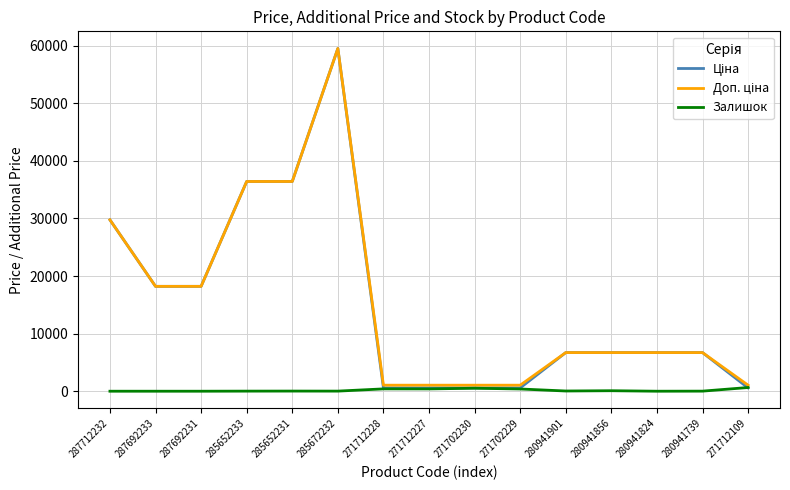

At which category is the sum across all series the highest?

285672232